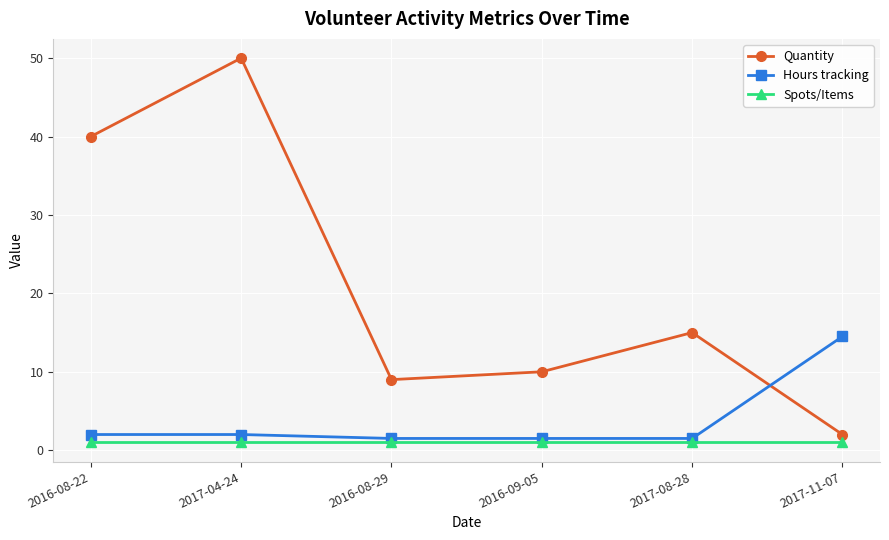

How many values in the Quantity series are below 15?

3